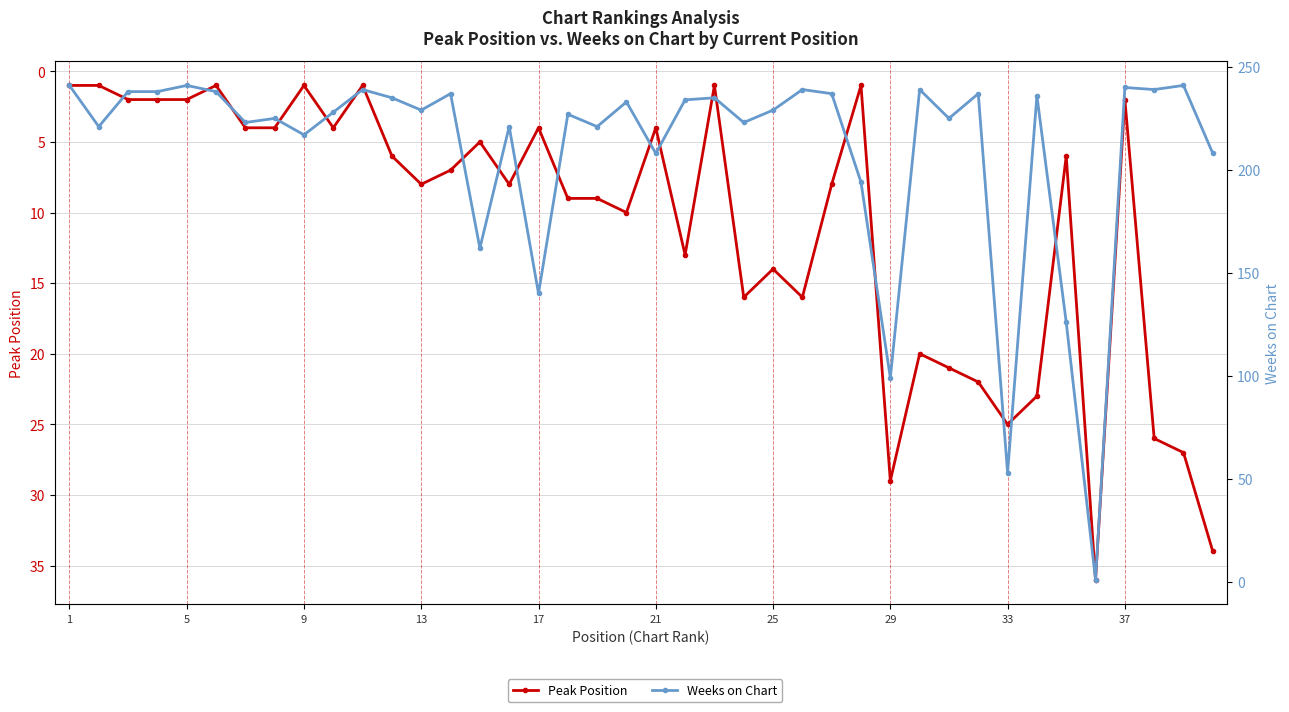

Reading right to left, list all the values displayed in this chart.

Peak Position: 34	27	26	2	36	6	23	25	22	21	20	29	1	8	16	14	16	1	13	4	10	9	9	4	8	5	7	8	6	1	4	1	4	4	1	2	2	2	1	1
Weeks on Chart: 208	241	239	240	1	126	236	53	237	225	239	99	194	237	239	229	223	235	234	208	233	221	227	140	221	162	237	229	235	239	228	217	225	223	238	241	238	238	221	241